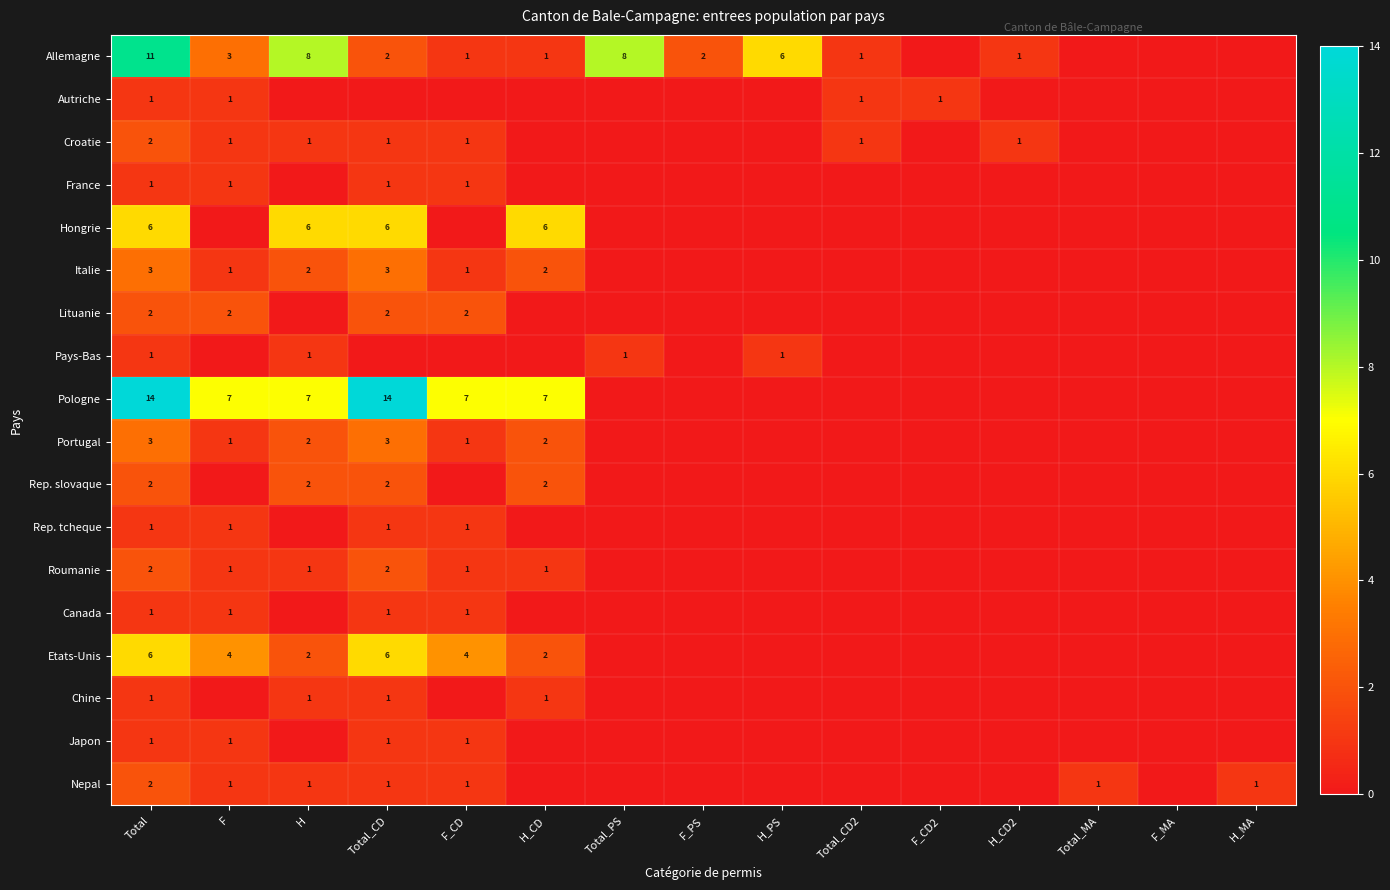

At how many categories does at least one series exceed 13?

2